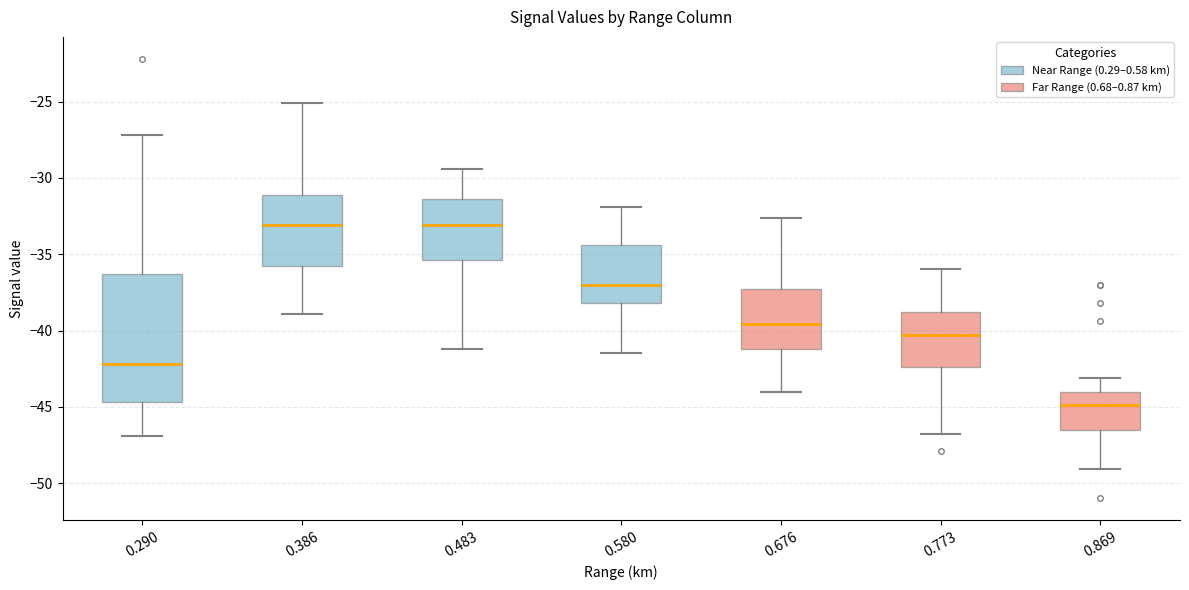

Where does the lower whisker of the box at x = 0.290 end on the y-axis? The values are not printed on the chart, so give them approximately, as read against the axis.

-47.0